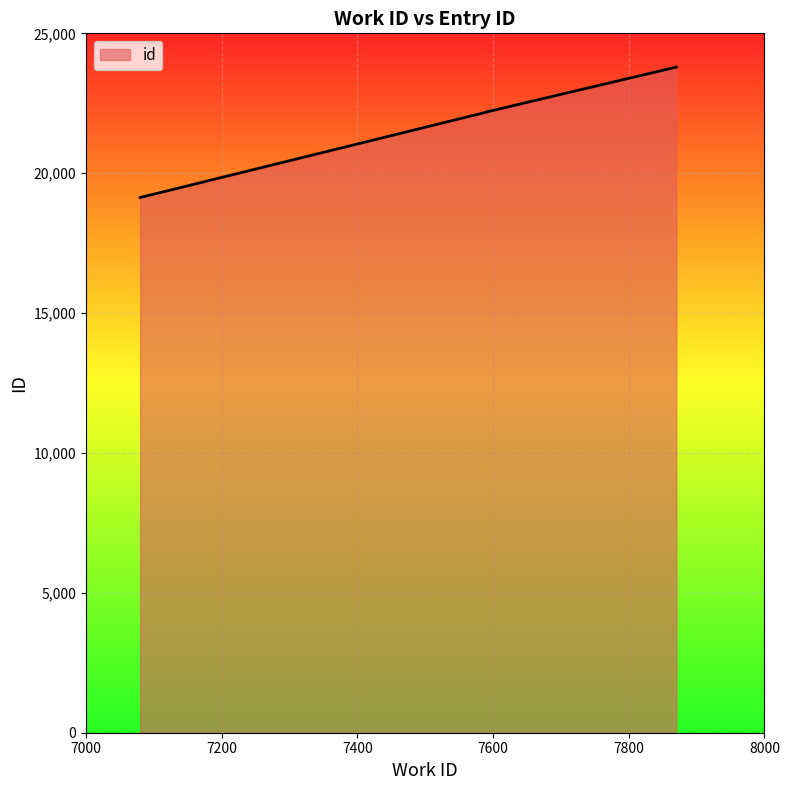

Reading right to left, list all the values displayed in this chart.

7870=23793	7591=22193	7591=22192	7591=22191	7591=22187	7080=19131